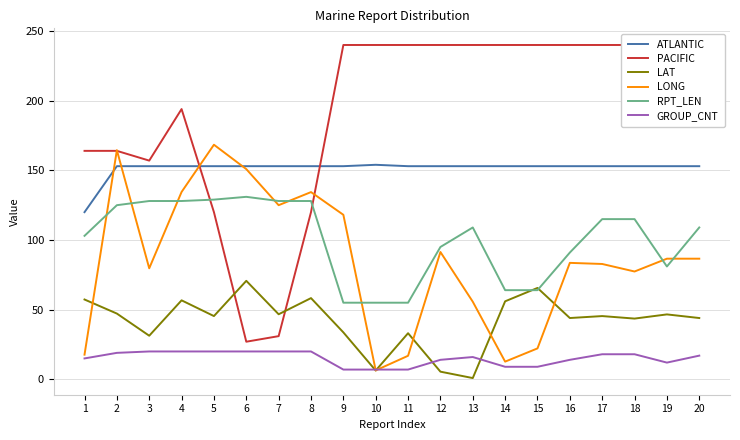

Count the number of data series in this chart.

6